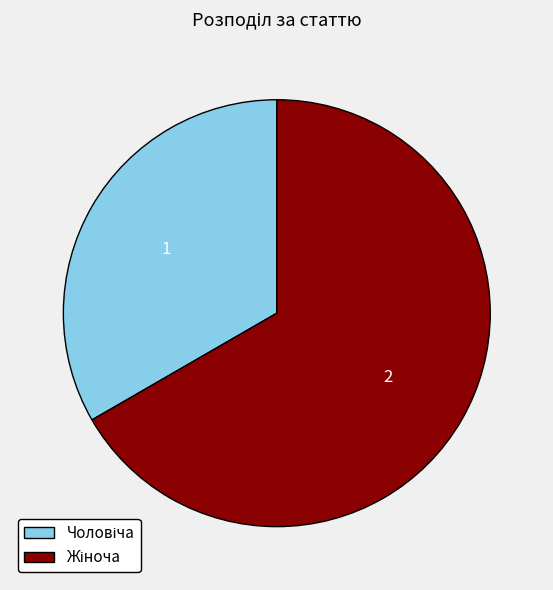

Is there a majority slice in this chart?

Yes